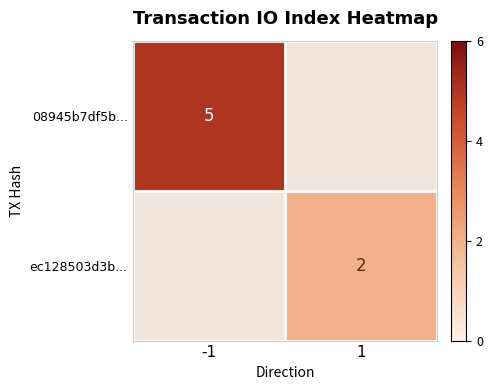

Between -1 and 1, which is larger?

1